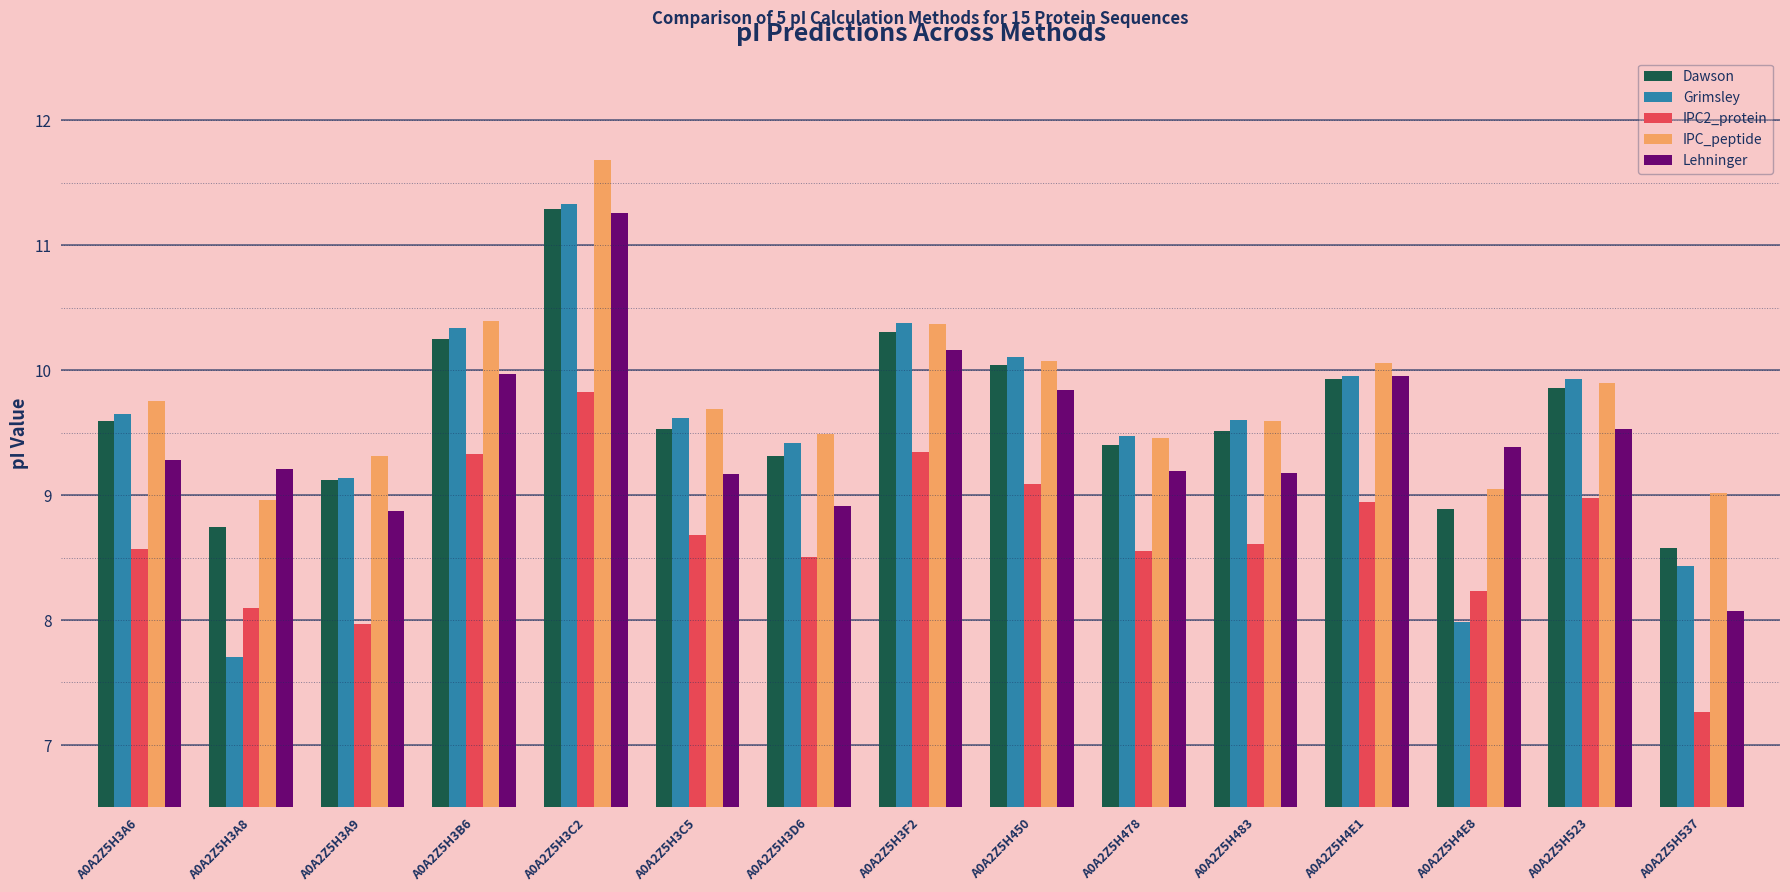

What is the label of the 9th bar from the left?

A0A2Z5H450